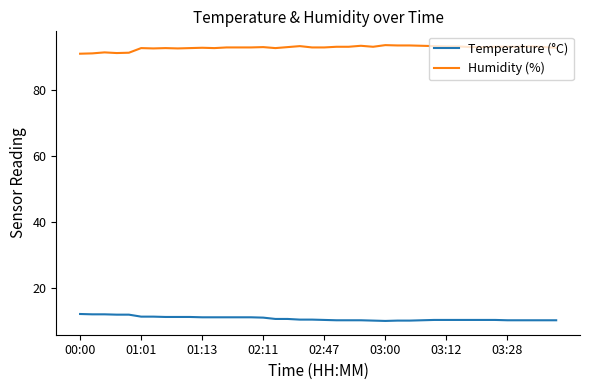

Rank the series by their maximum value, from lowest to highest.

Temperature (°C), Humidity (%)